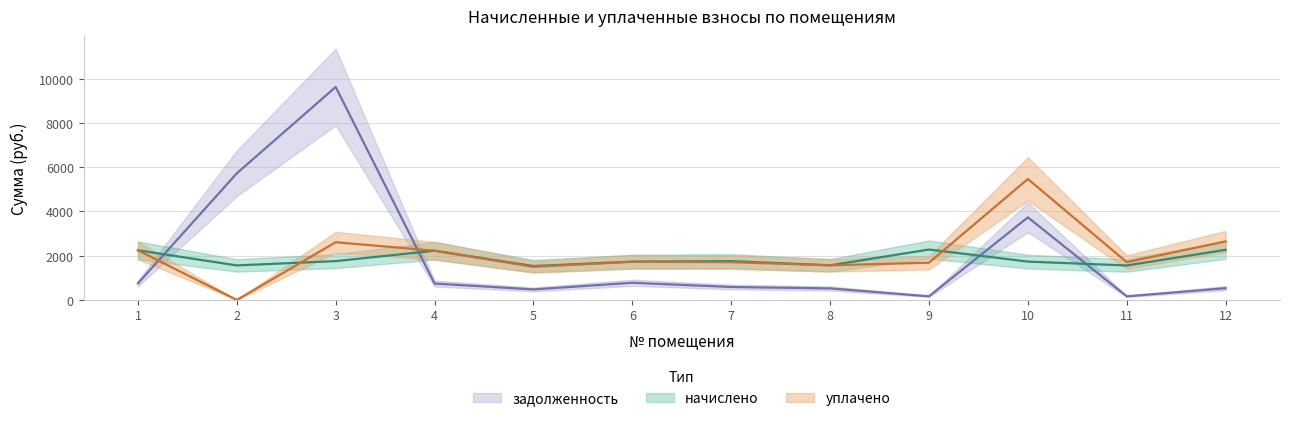

Between which two adjacent categories do уплачено and начислено first intersect?

2 and 3